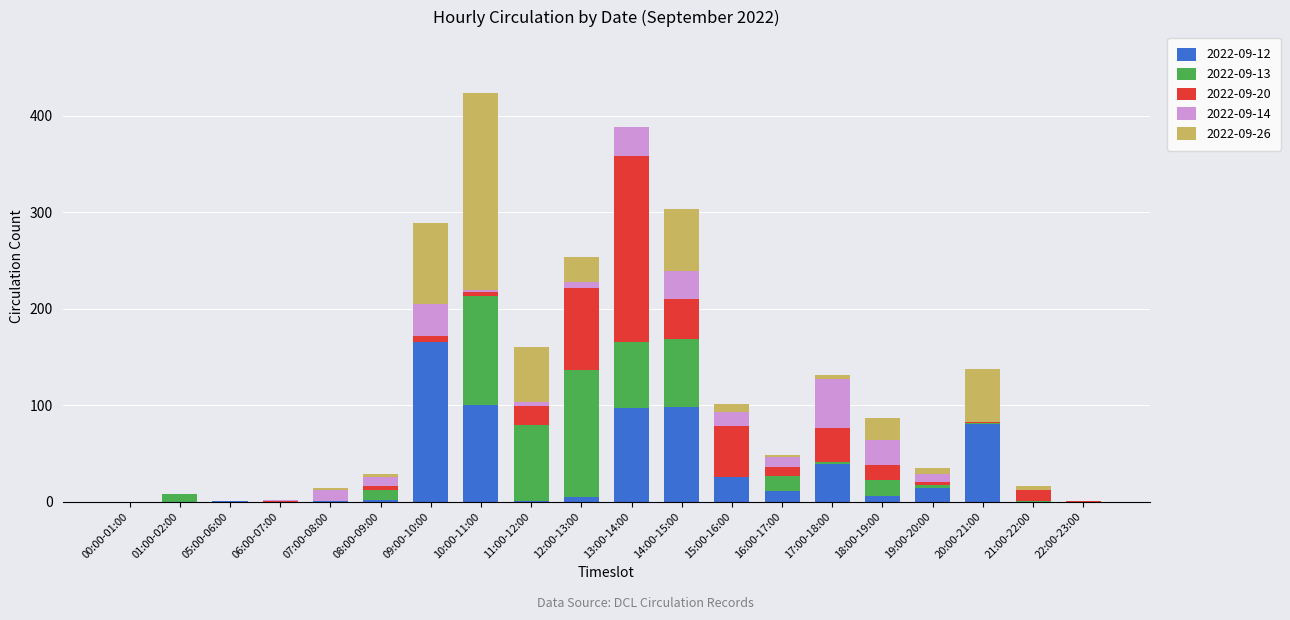

What are all the series names shown in the legend?

2022-09-12, 2022-09-13, 2022-09-20, 2022-09-14, 2022-09-26